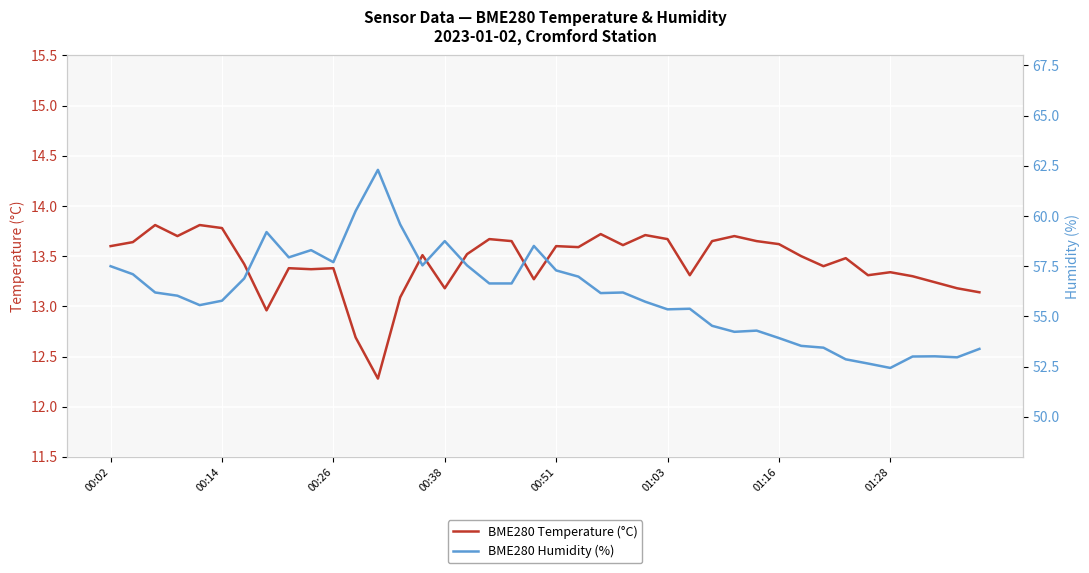

Is it true that BME280 Temperature (°C) equals 13.4 at 8?

True